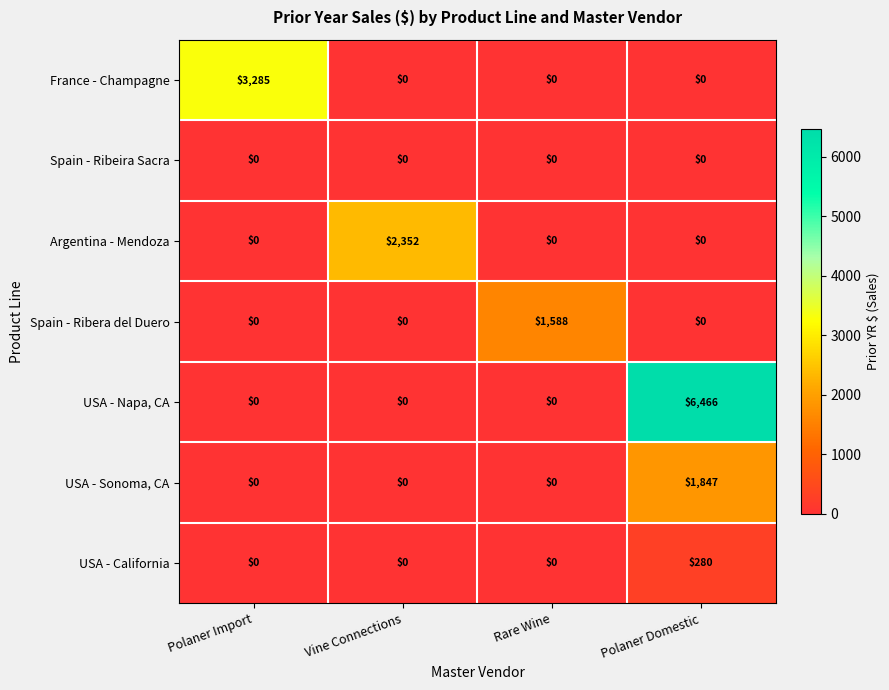

What is the total value across all series at Vine Connections?

2352